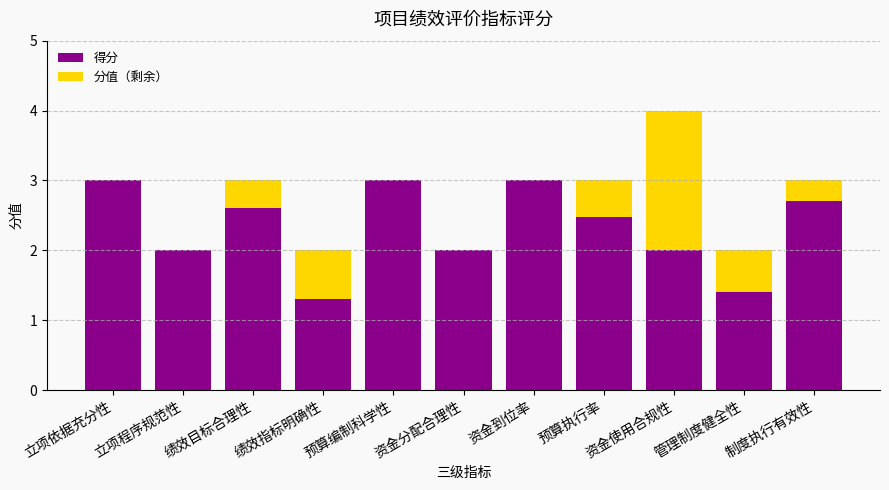

What is the sum of all 得分 values?

25.5